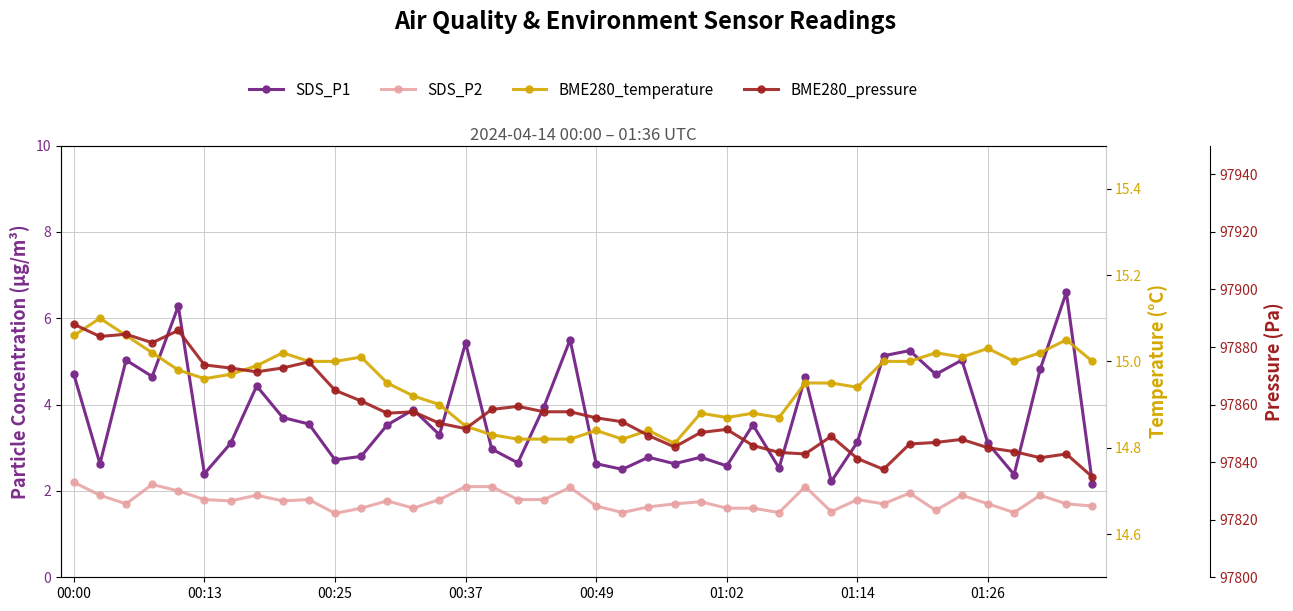

The value of BME280_pressure at 22 is 173807.2. True or false?

False